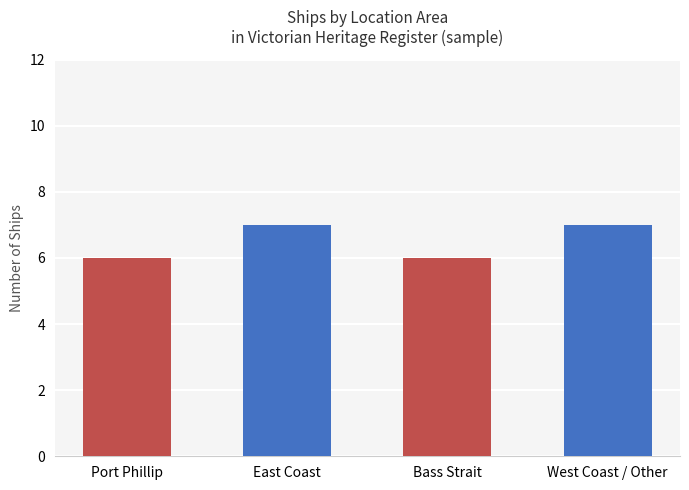

Which has a higher value, Port Phillip or West Coast / Other?

West Coast / Other